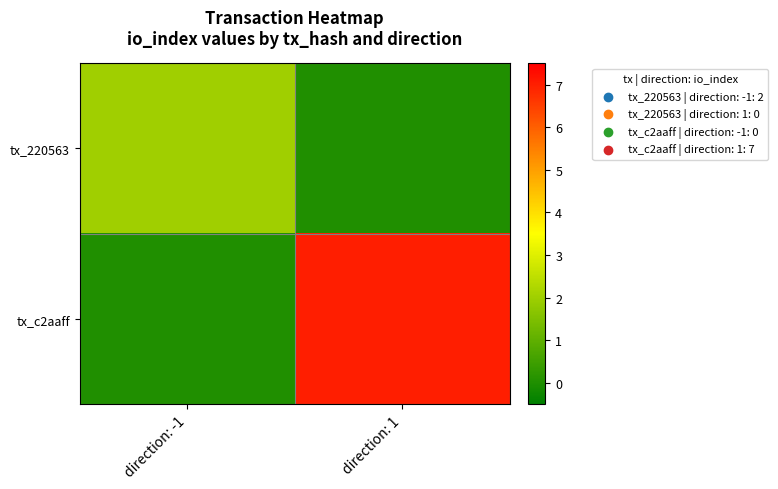

Which series has the largest total across all categories?

tx_c2aaff